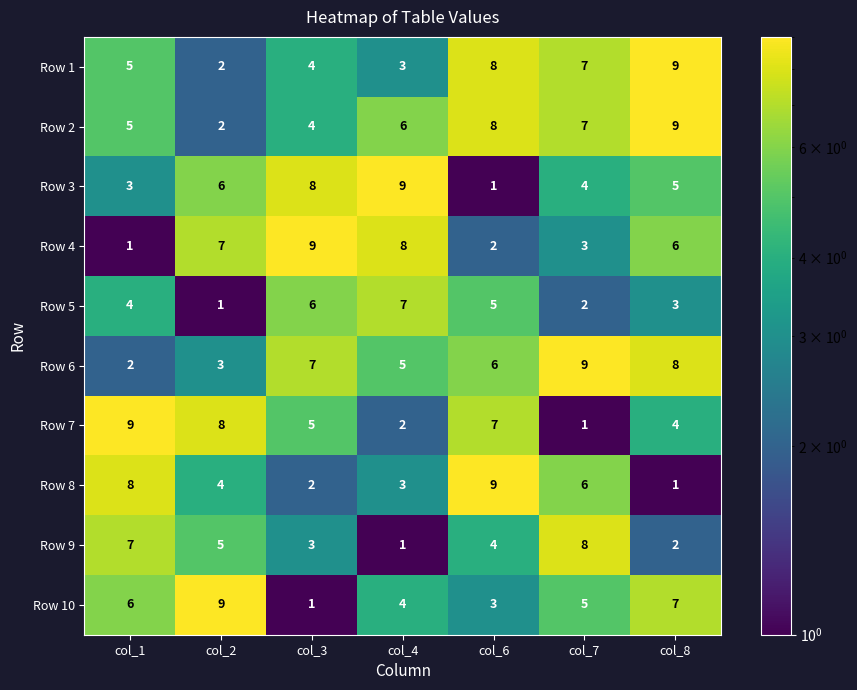

True or false: Row 9 has a value of 1 at col_3.

False